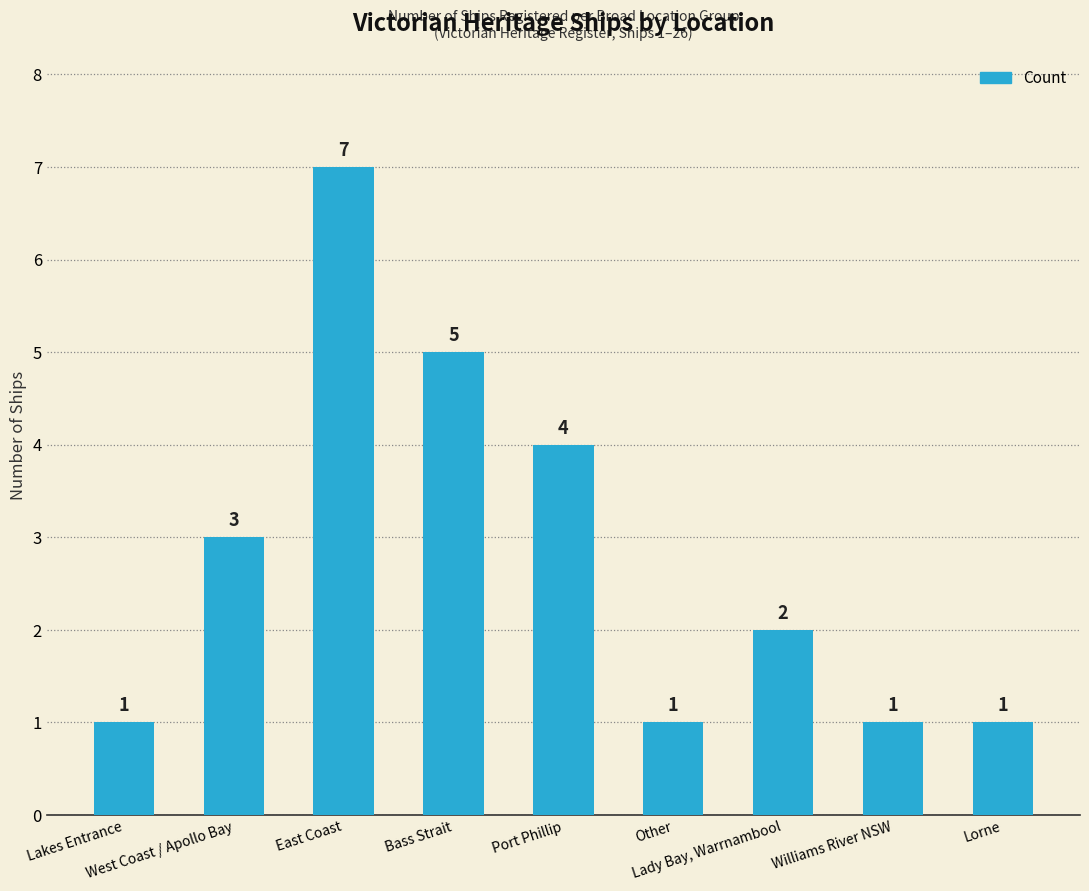

Between Lakes Entrance and West Coast / Apollo Bay, which is larger?

West Coast / Apollo Bay